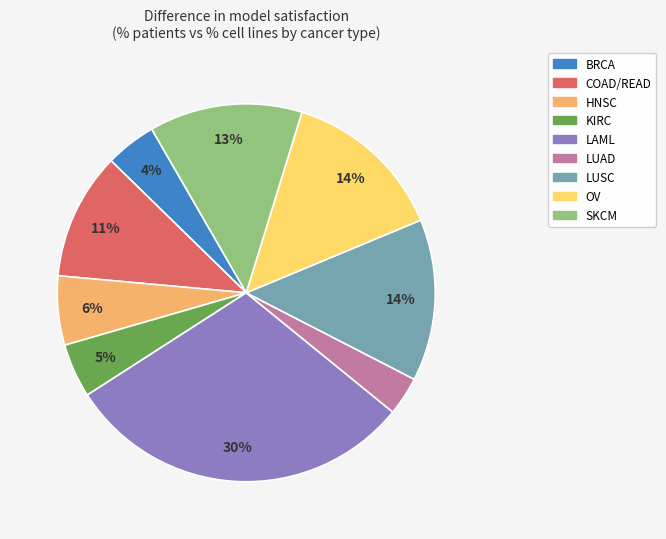

To the nearest percent, what is the average slice percentage?

11%